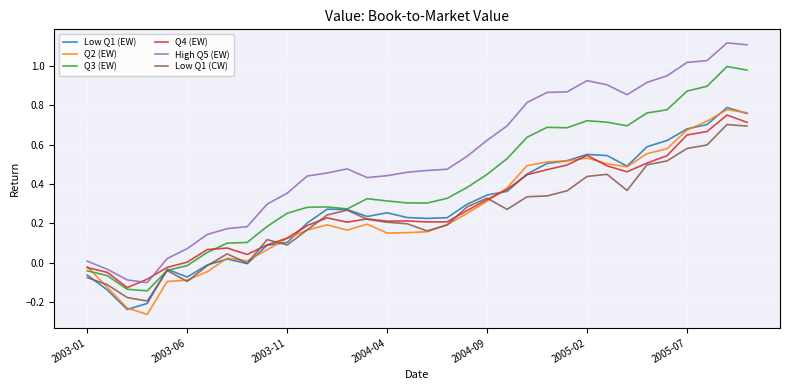

Which series has the largest total across all categories?

High Q5 (EW)